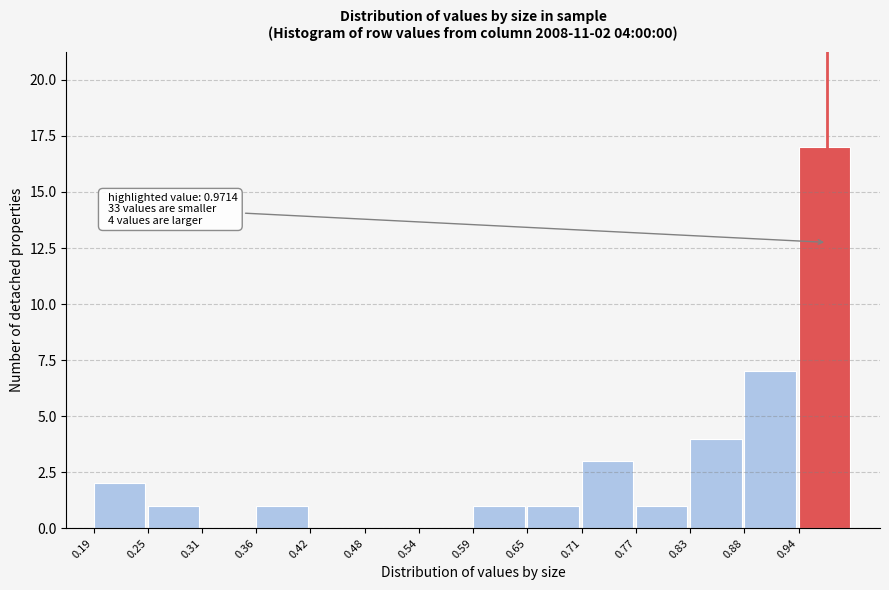

Over which range of the x-axis is the bar tallest?

0.94 to 1.00